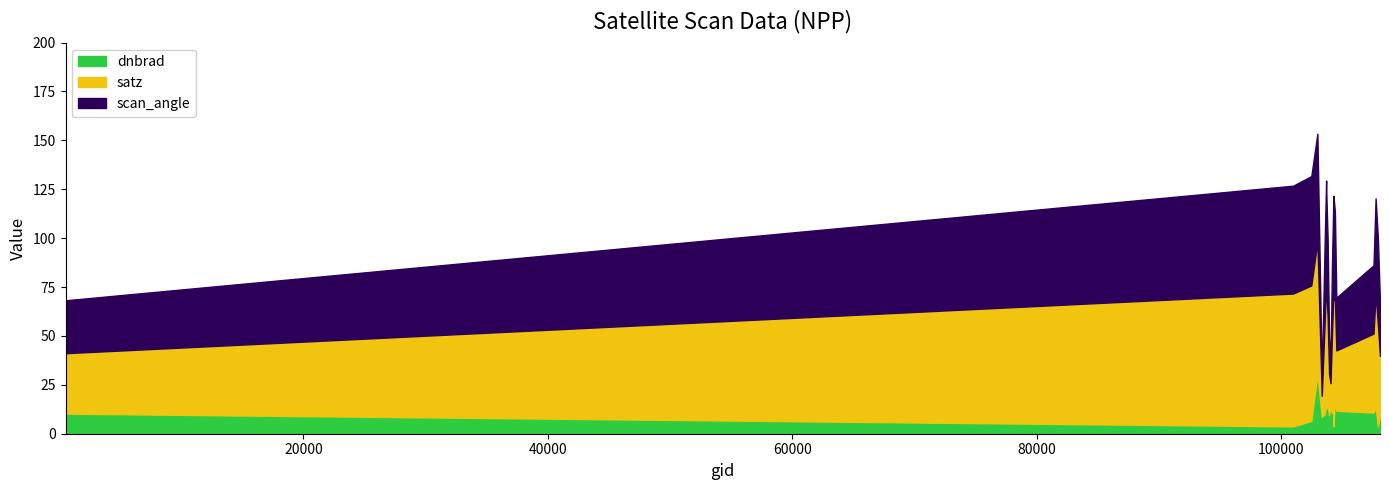

Rank the categories by scan_angle value from lowest to highest.

103338, 104054, 103936, 108103, 104530, 539, 104170, 107573, 103818, 103574, 107933, 104414, 104287, 107744, 103702, 103694, 104295, 100994, 102980, 102482